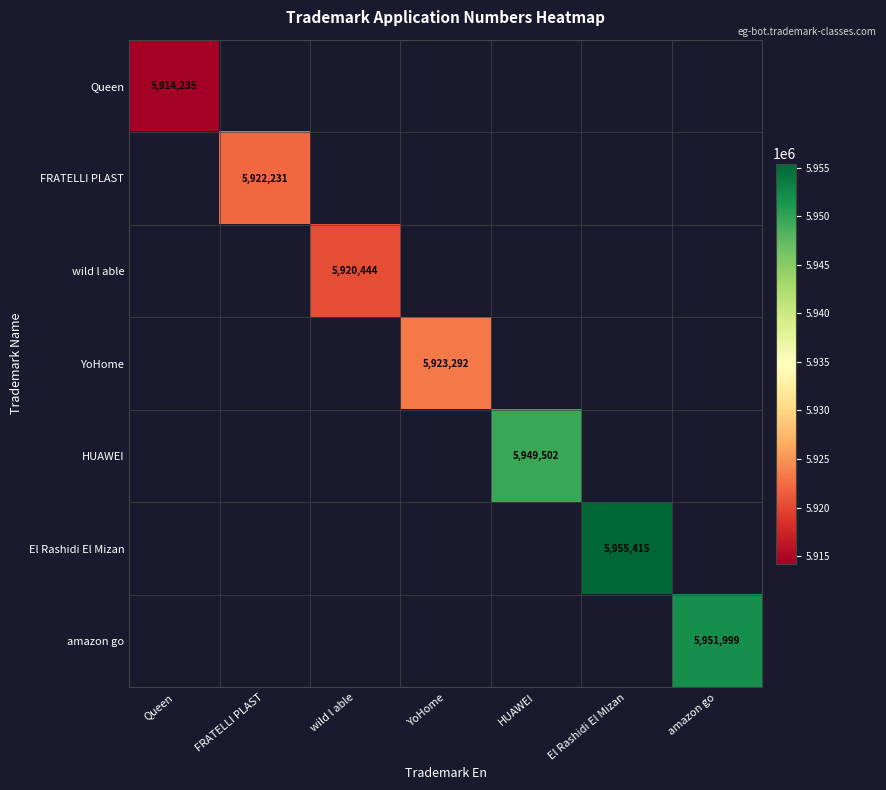

How many categories are shown in the chart?

7